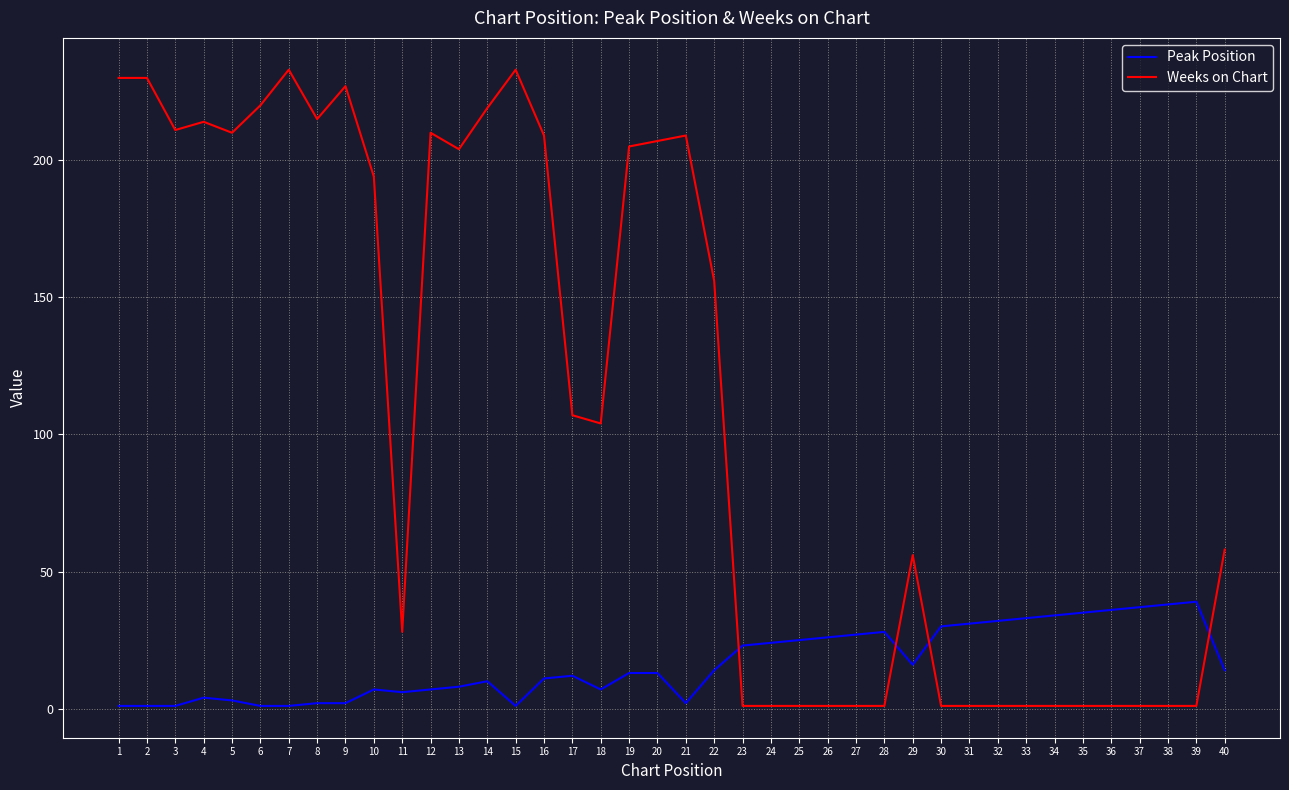

Is it true that Peak Position equals 31 at 31?

True